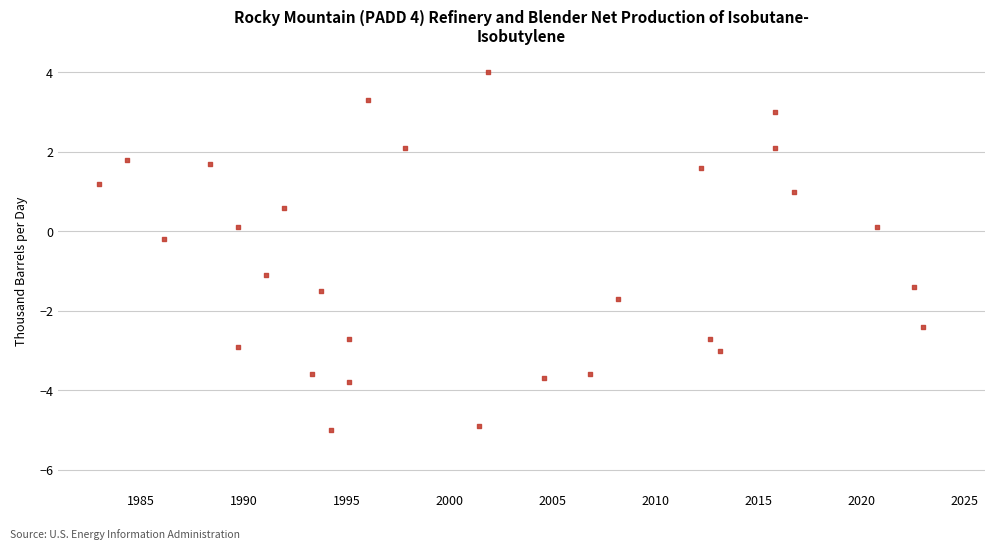

What is the range of X values (max minus min)?

40.0